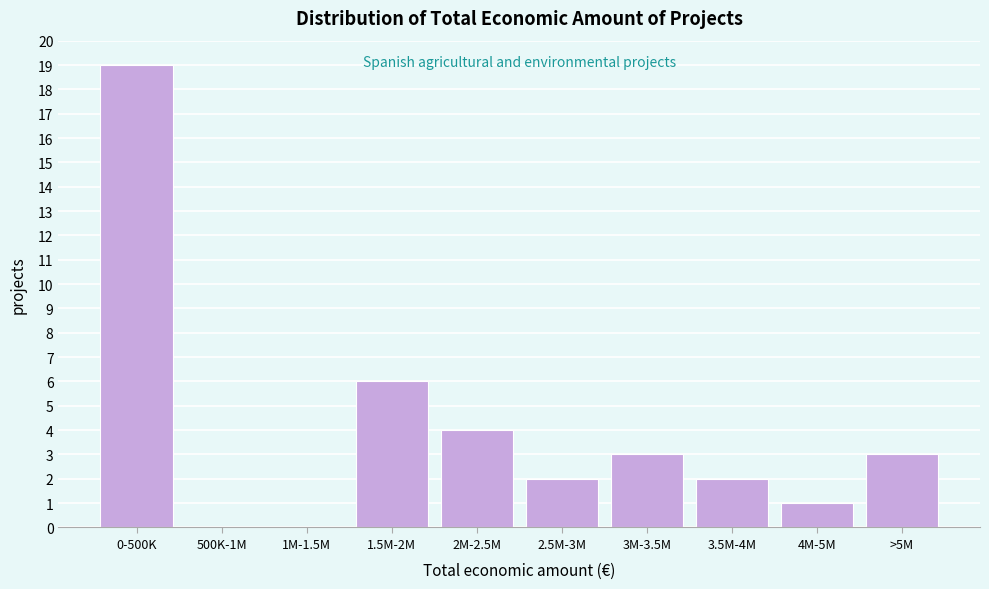

Reading right to left, transcribe all the data shown in this chart.

>5M=3	4M-5M=1	3.5M-4M=2	3M-3.5M=3	2.5M-3M=2	2M-2.5M=4	1.5M-2M=6	1M-1.5M=0	500K-1M=0	0-500K=19